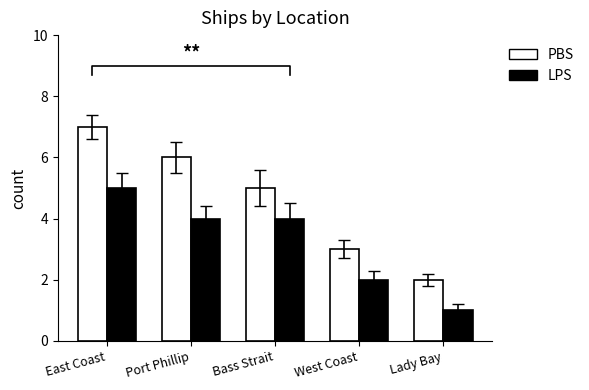

What is the value of the LPS bar at the 1st from the left?

5